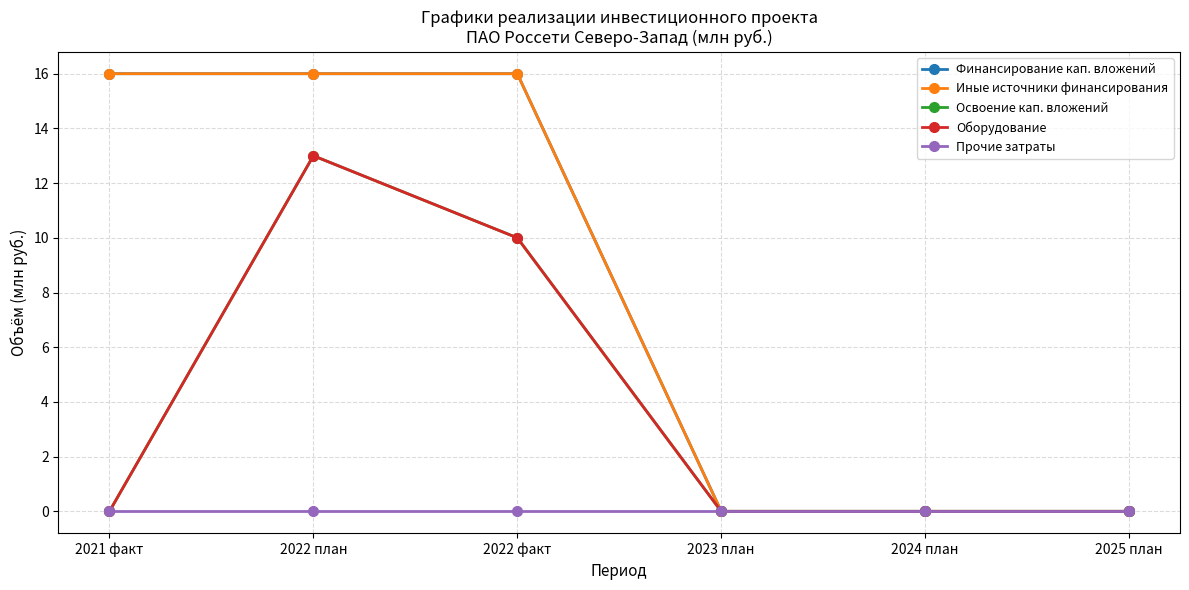

At how many categories does at least one series exceed 2?

3